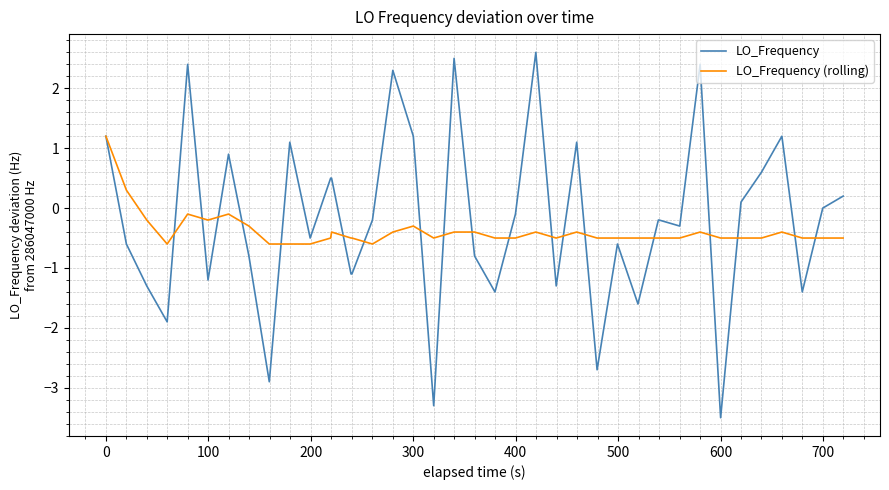

What is the maximum value for LO_Frequency?

2.6